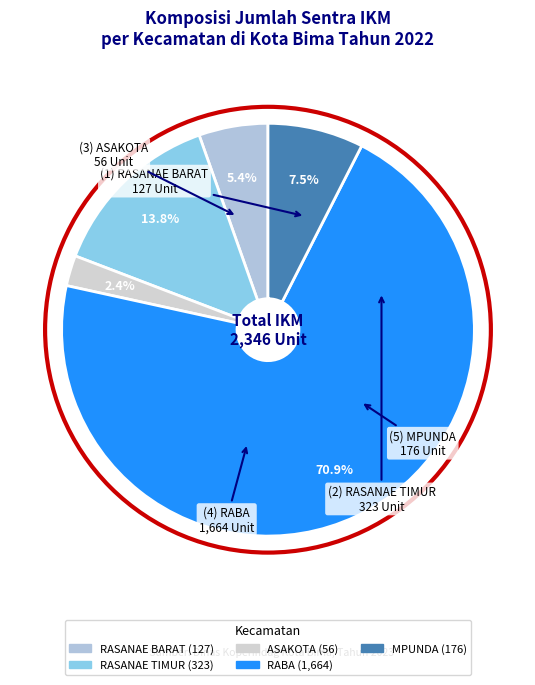

To the nearest percent, what is the average slice percentage?

20%